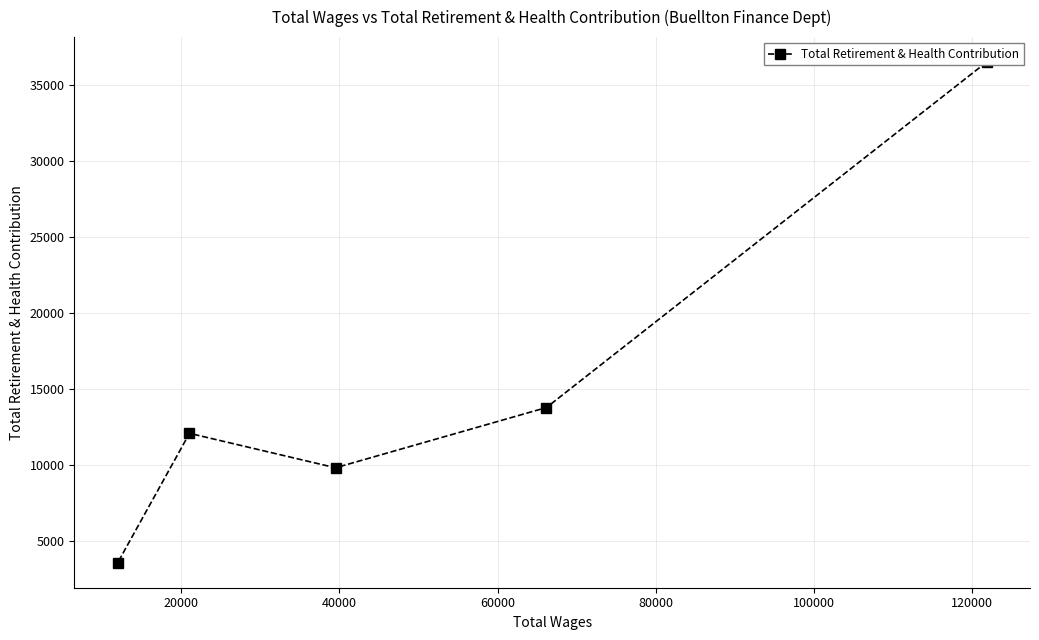

What is the sum of all values?

75824